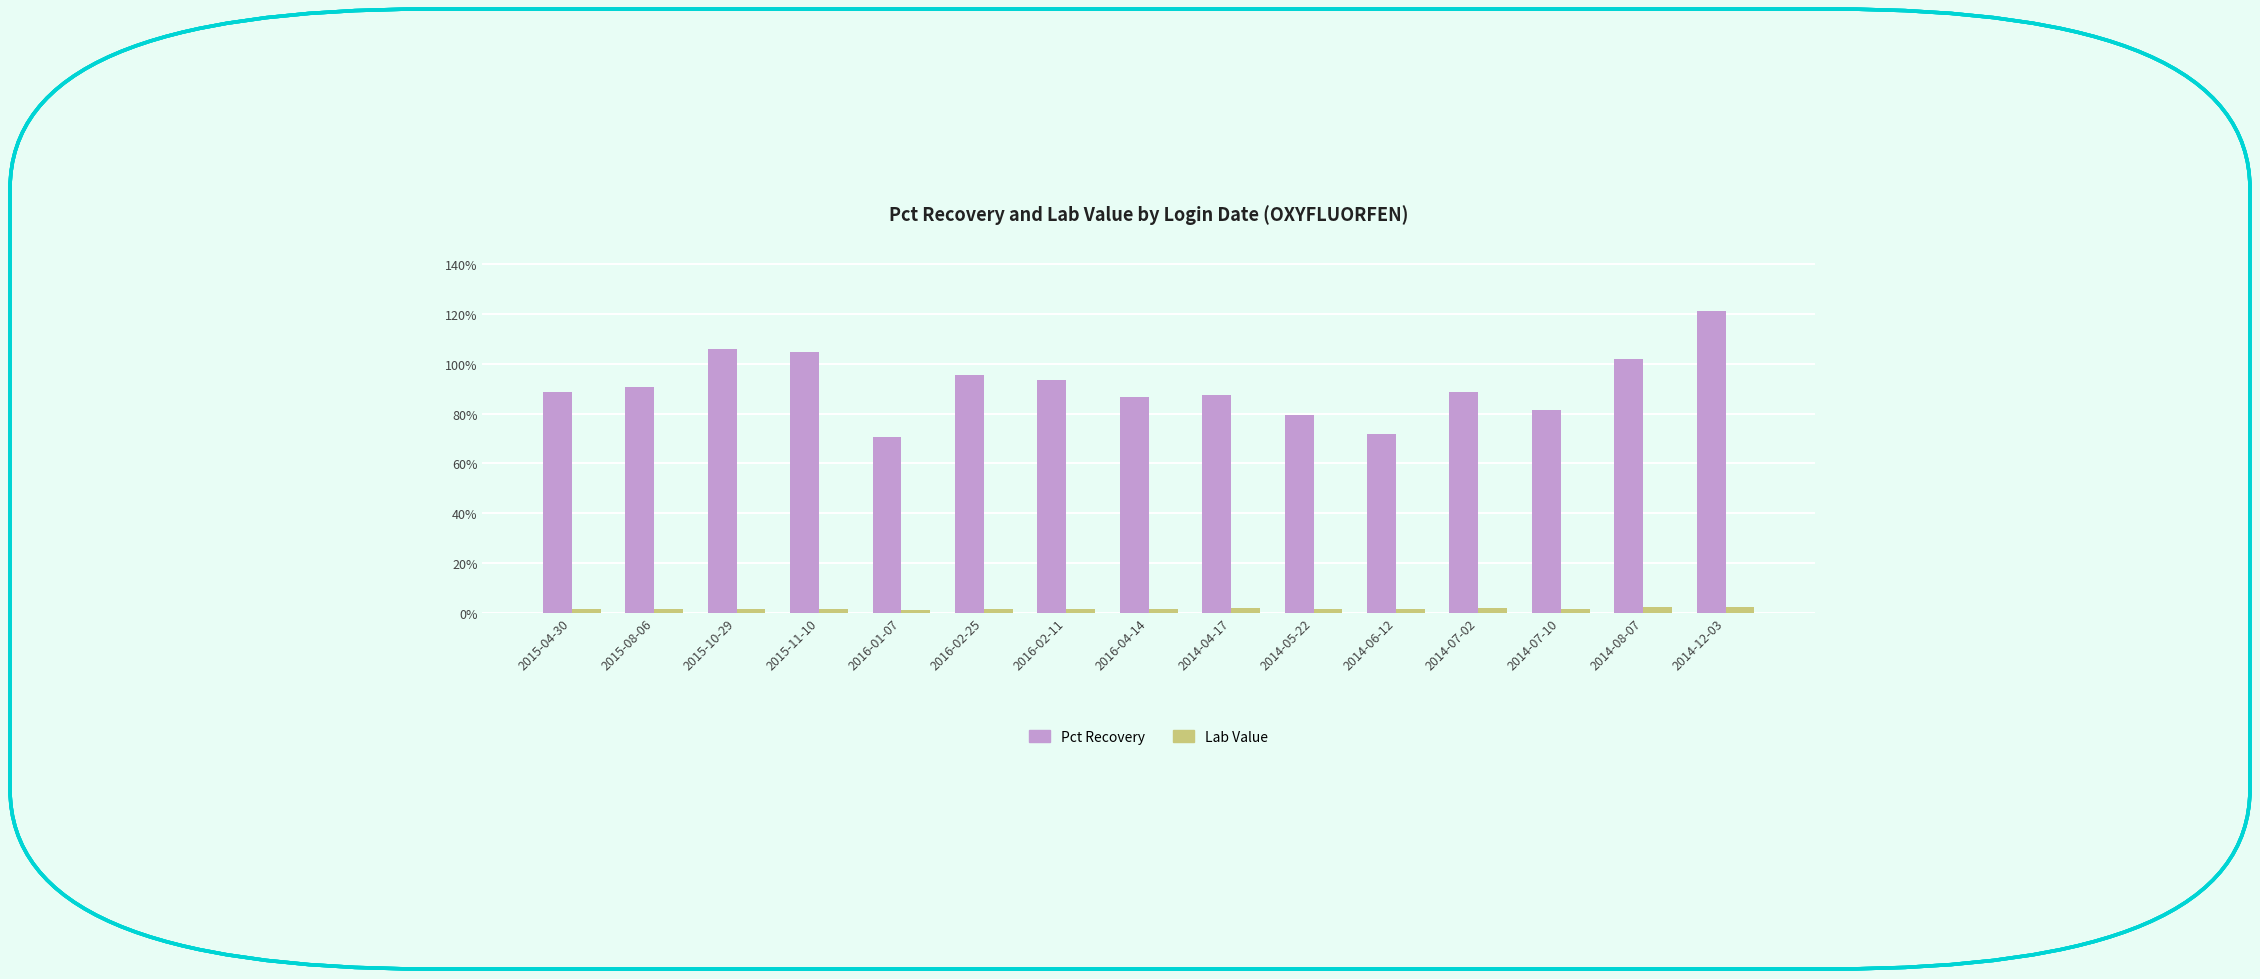

Are the bars horizontal?

No